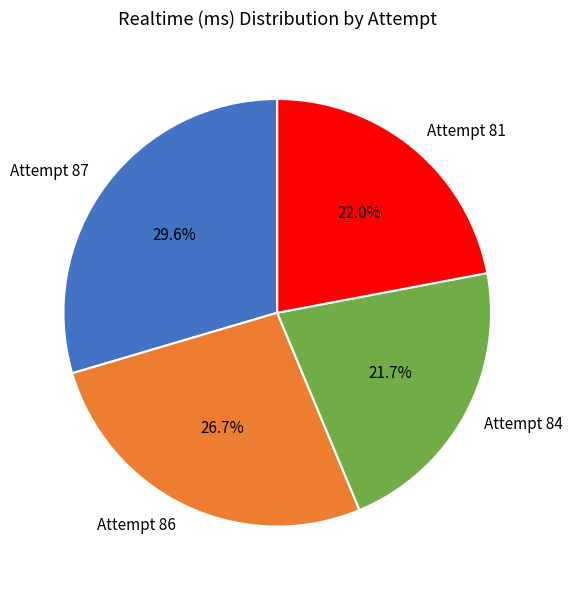

What is the largest slice in the pie chart?

Attempt 87